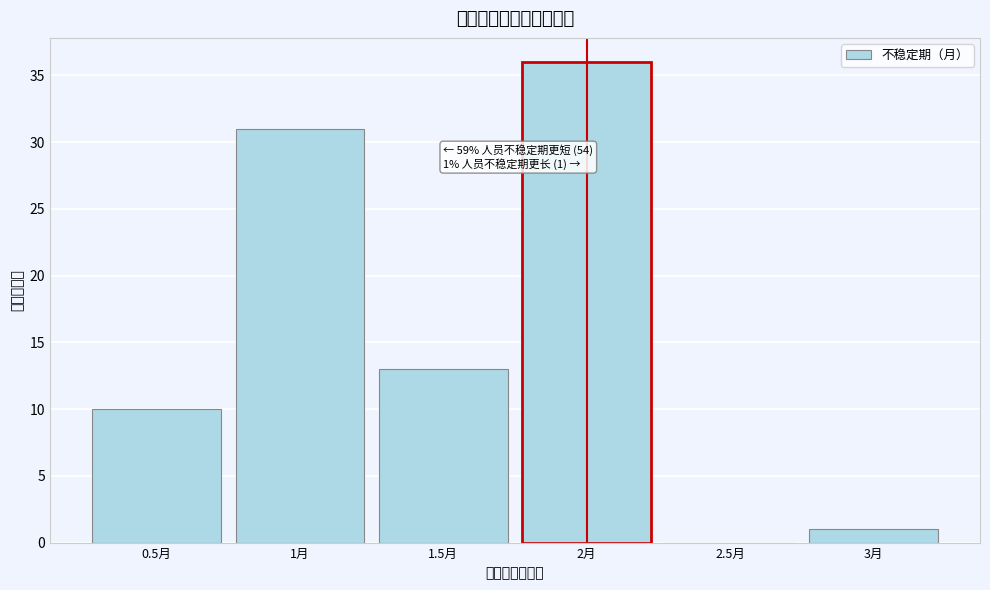

Which range on the x-axis has the tallest bar?

1.75 to 2.25